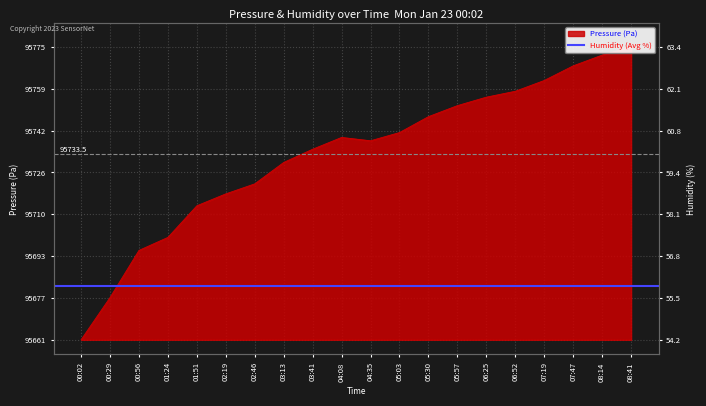

Is it true that the value at 08:41 is 180.9?

False